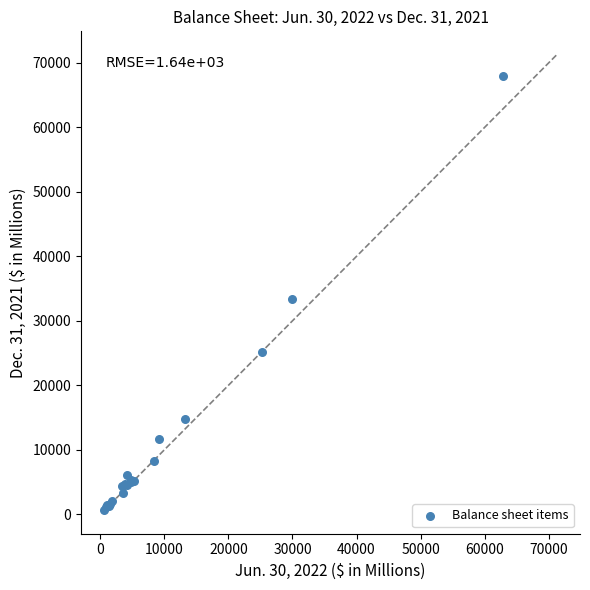

What Y value in the scatter plot is closest to 34328?

33455